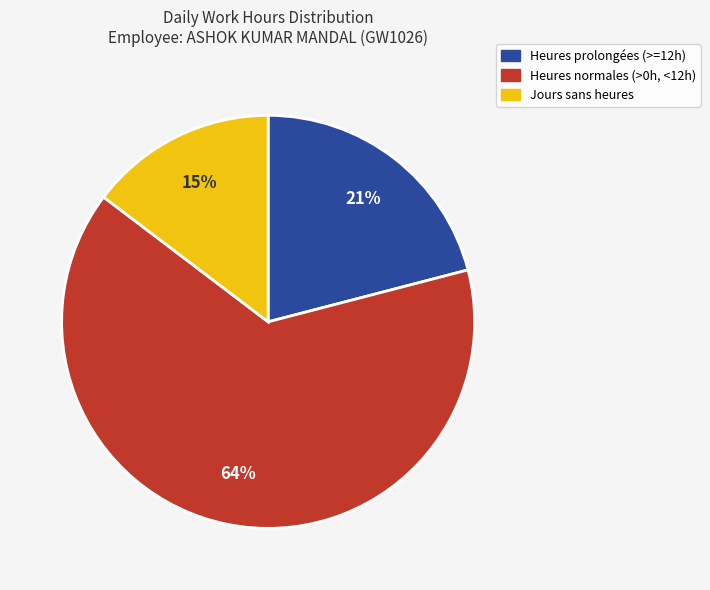

Is there any slice that represents more than half of the pie?

Yes